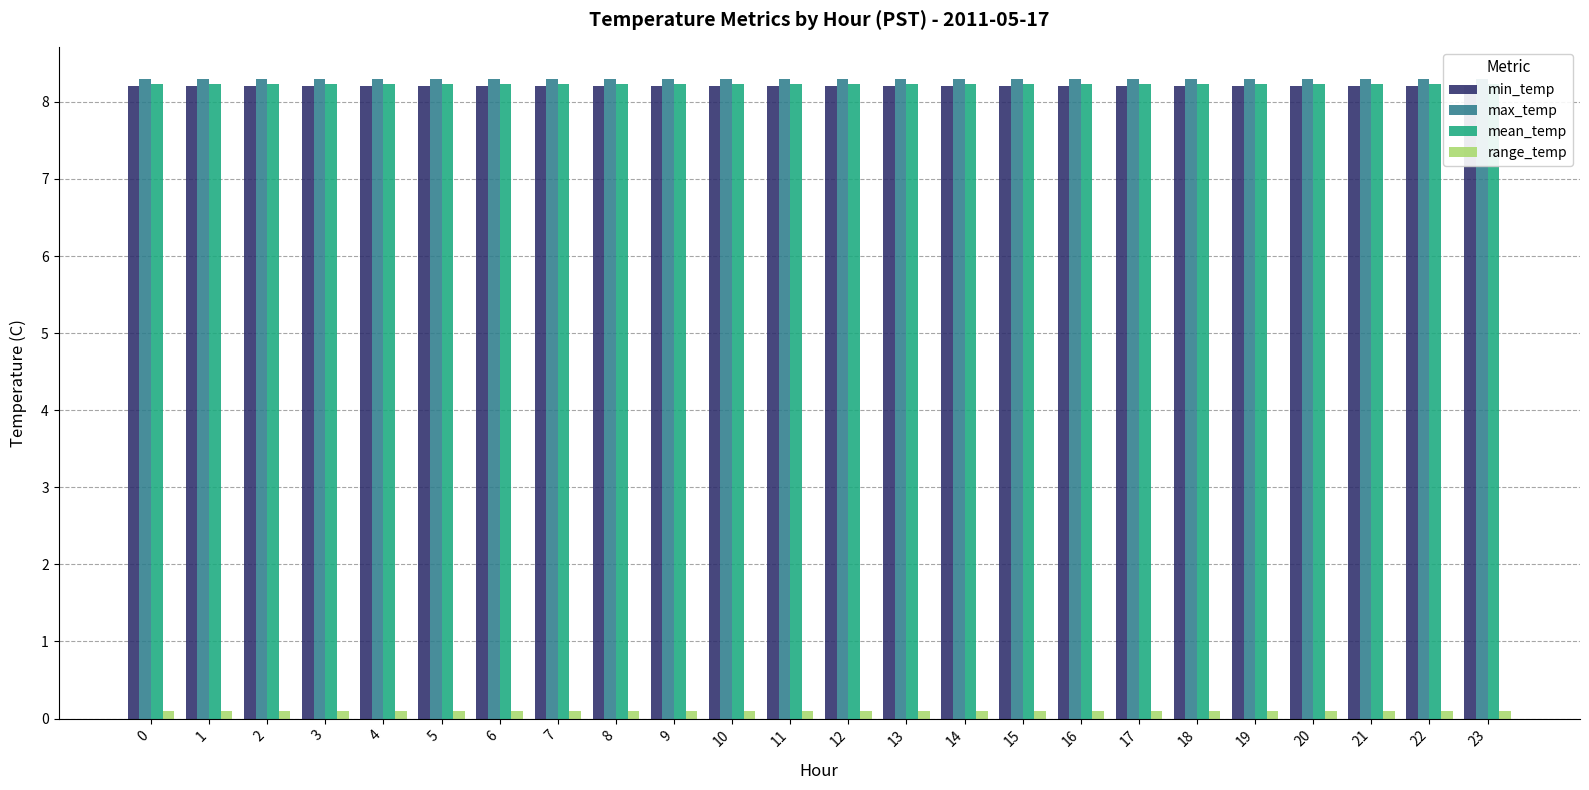

Is it true that min_temp equals 4.2 at 8?

False